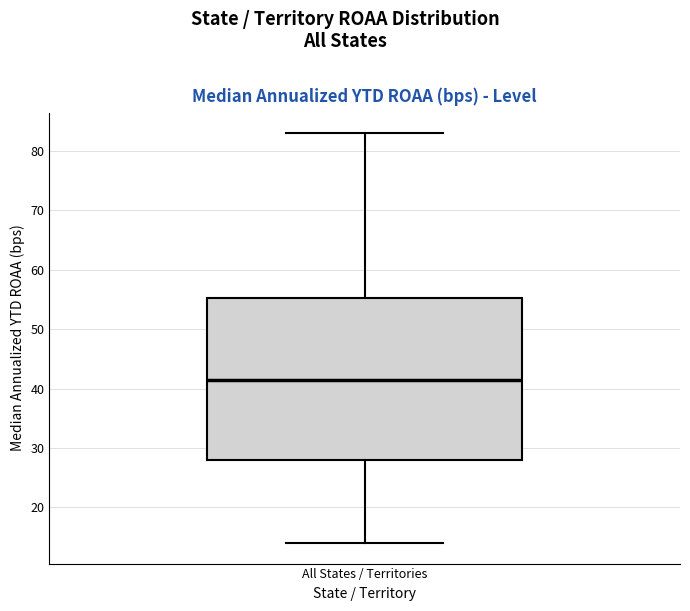

Where does the median line of the box for All States / Territories sit on the y-axis? The values are not printed on the chart, so give them approximately, as read against the axis.

42